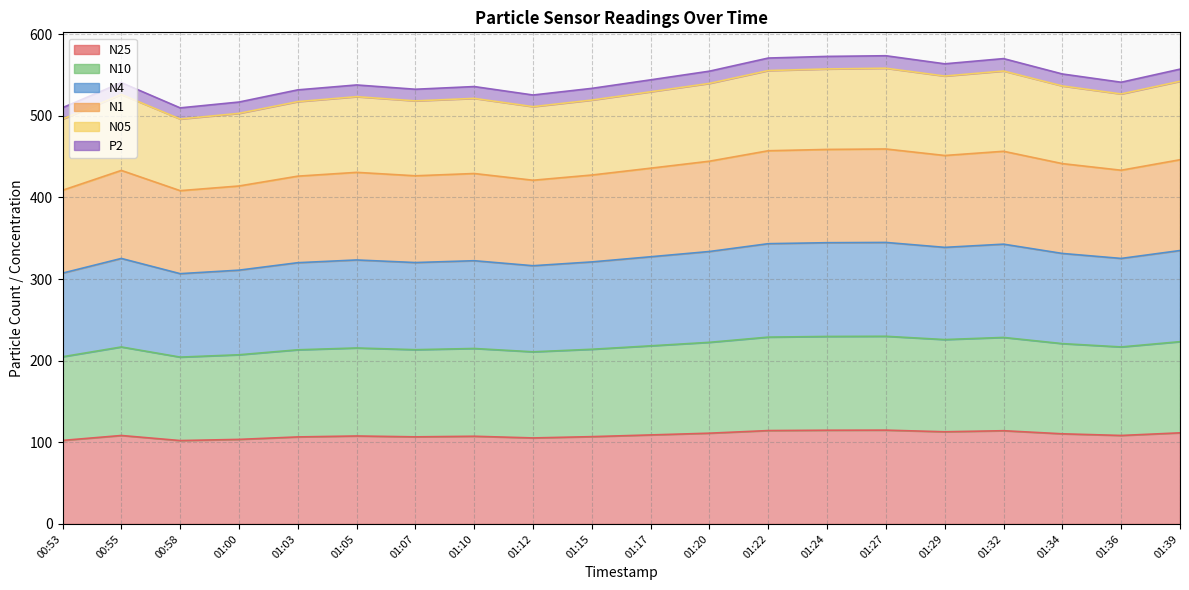

Is it true that N4 equals 328.6 at 01:05?

False